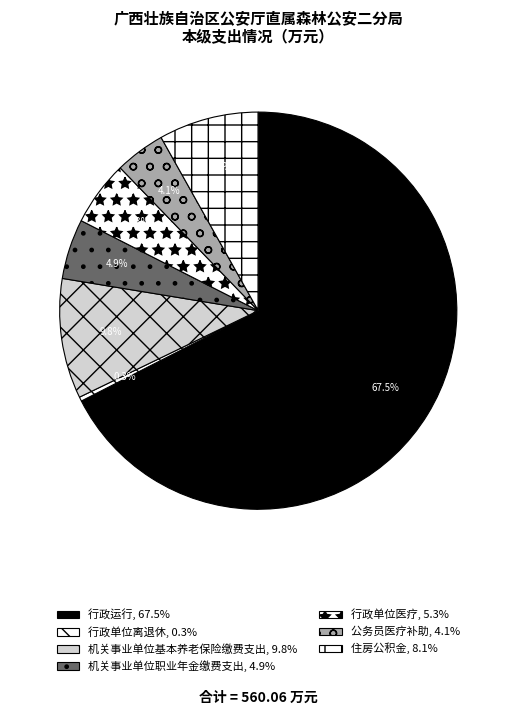

What is the largest slice in the pie chart?

行政运行